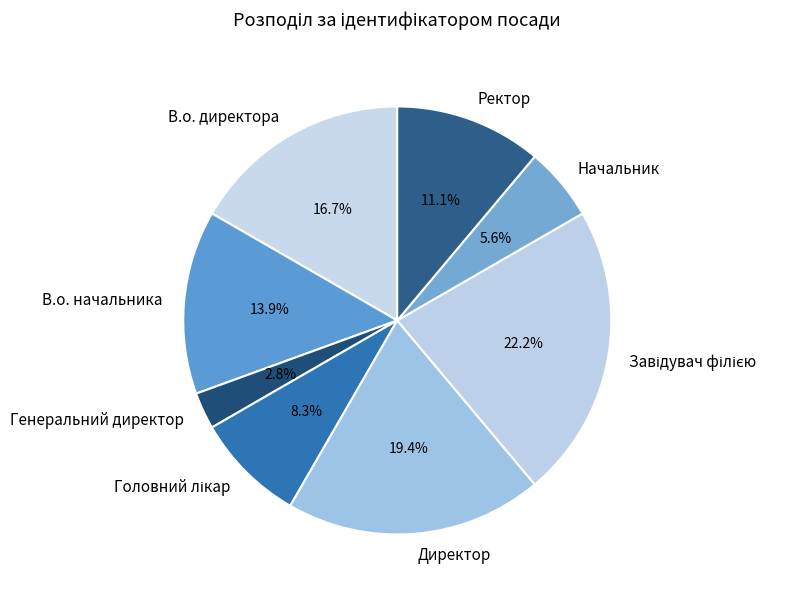

Combined, do Директор and В.о. директора account for over 50%?

No